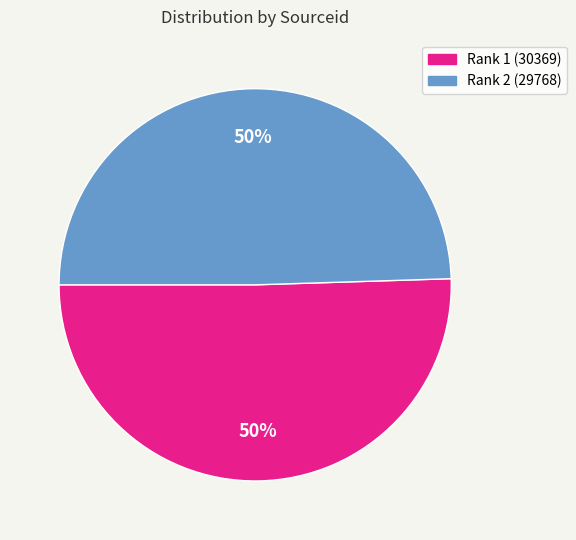

To the nearest percent, what is the average slice percentage?

50%